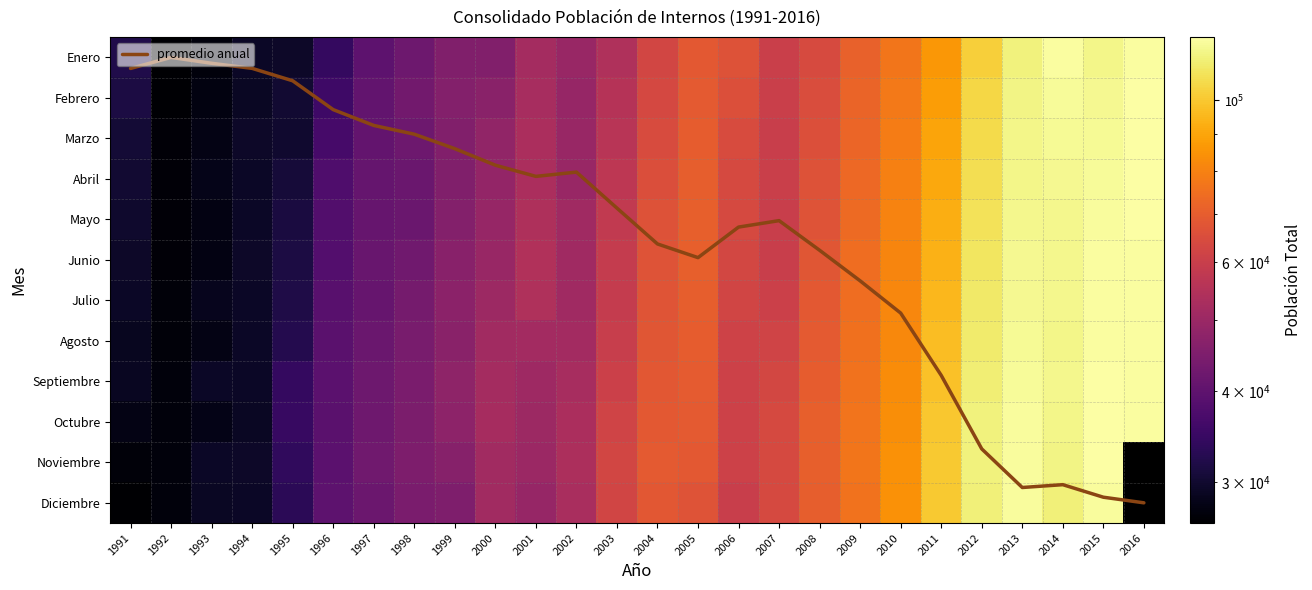

At which label does Agosto first exceed 61646?

2004